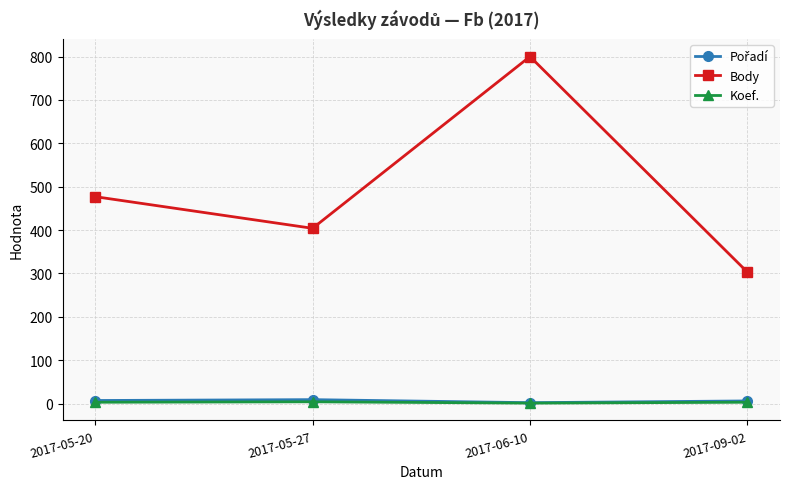

True or false: Body and Koef. cross at least once.

False